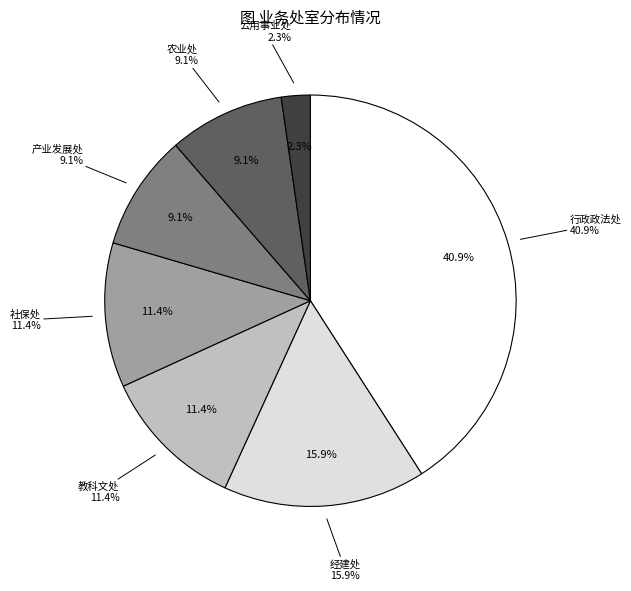

What is the total percentage of 经建处 and 教科文处?

27.3%